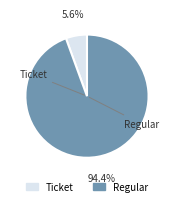

Which has a higher value, Regular or Ticket?

Regular